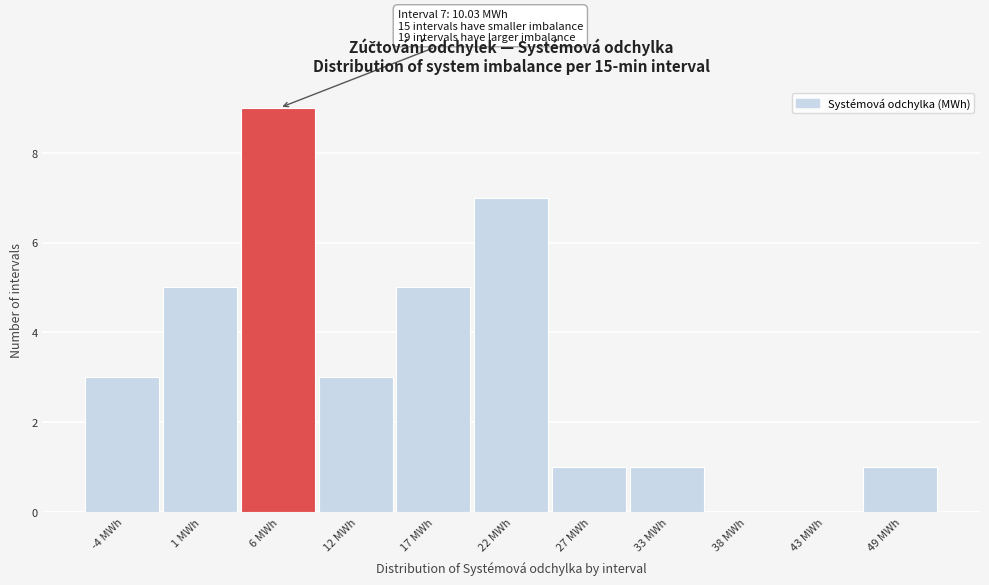

Reading left to right, transcribe all the data shown in this chart.

-4 MWh=3	1 MWh=5	6 MWh=9	12 MWh=3	17 MWh=5	22 MWh=7	27 MWh=1	33 MWh=1	38 MWh=0	43 MWh=0	49 MWh=1